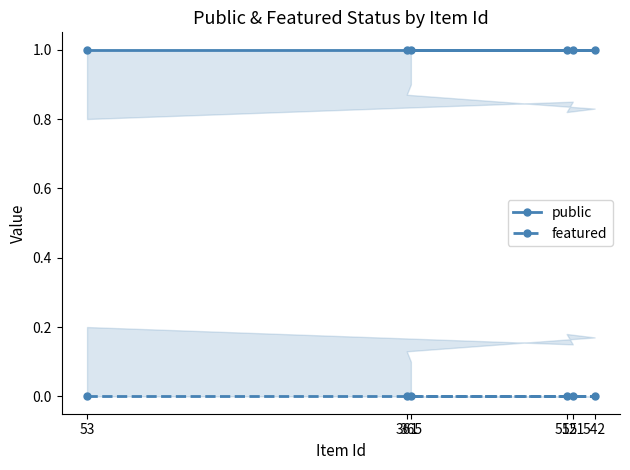

The featured series shows 0 at 53. True or false?

True